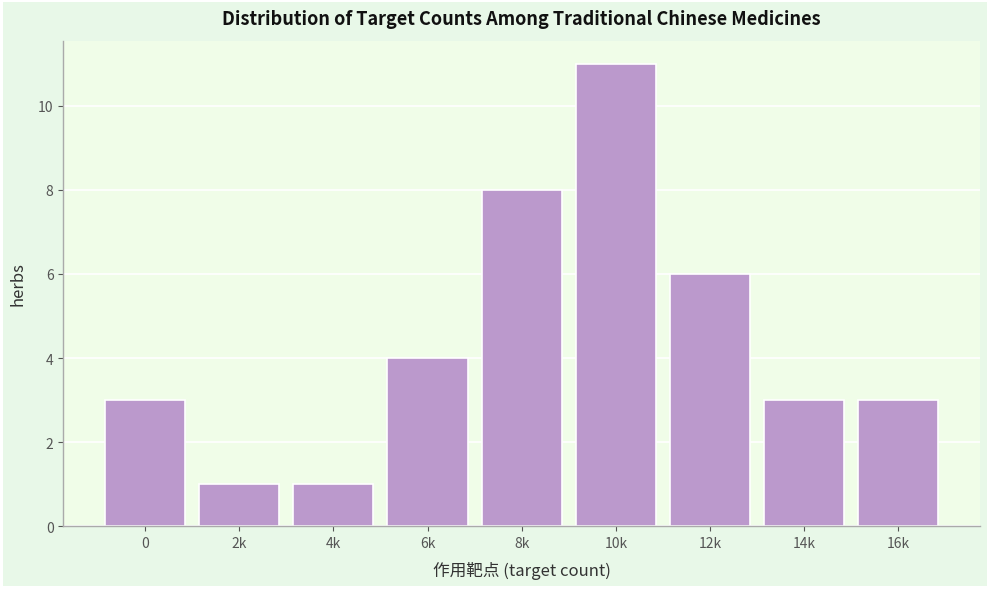

Reading left to right, what are all the values shown in this chart?

0=3	2k=1	4k=1	6k=4	8k=8	10k=11	12k=6	14k=3	16k=3